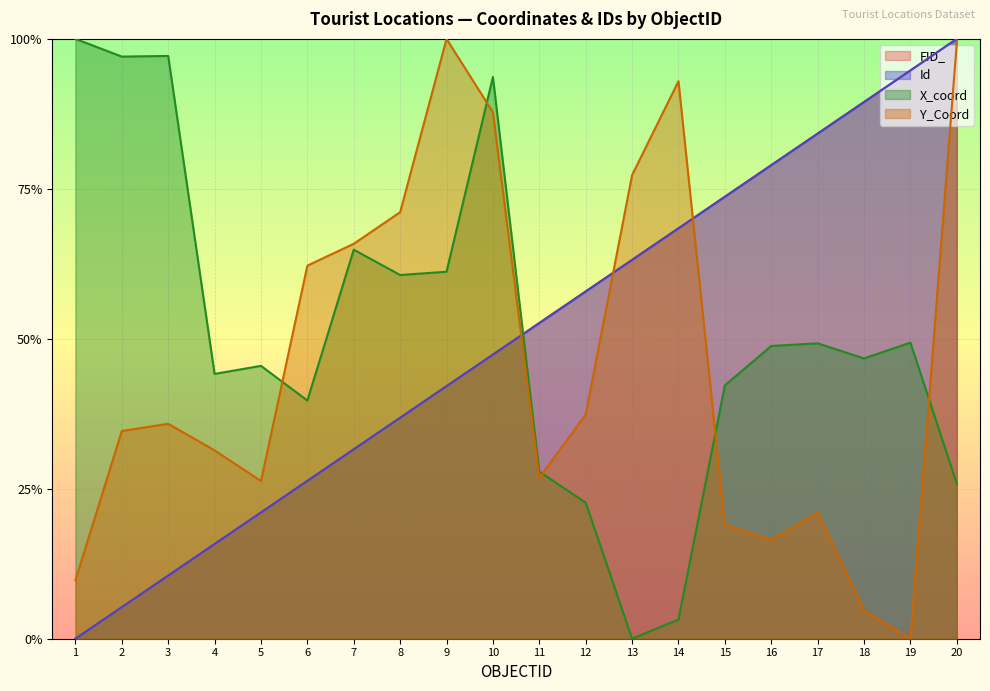

What is the spread (max minus min) of values at 16?

0.6